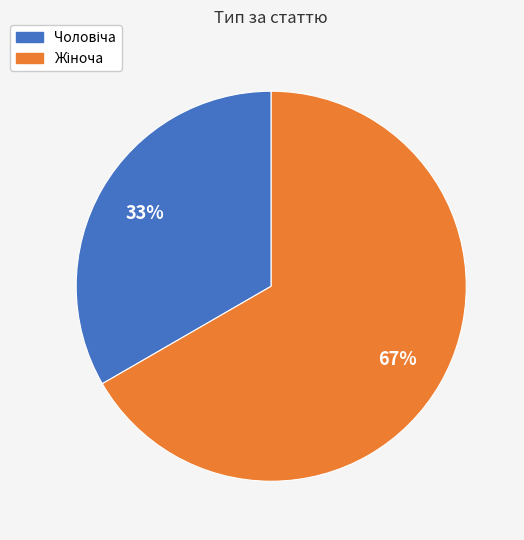

To the nearest percent, what is the average slice percentage?

50%